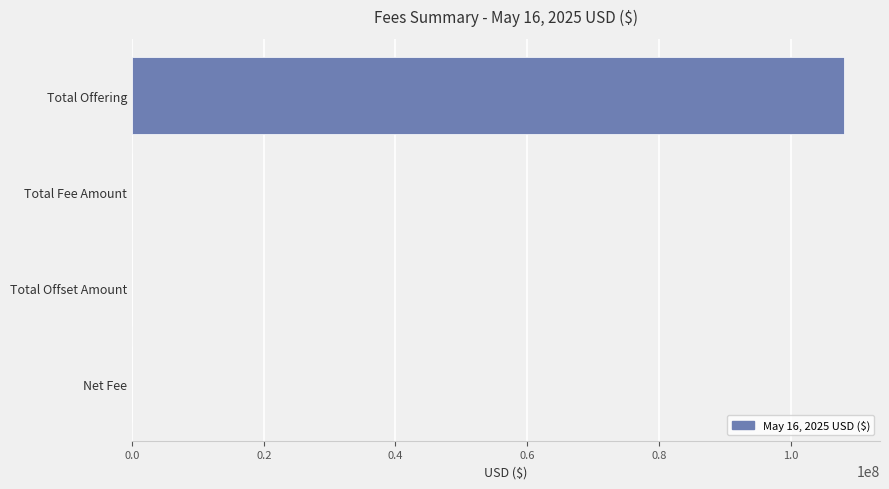

What is the average value?

27053281.2